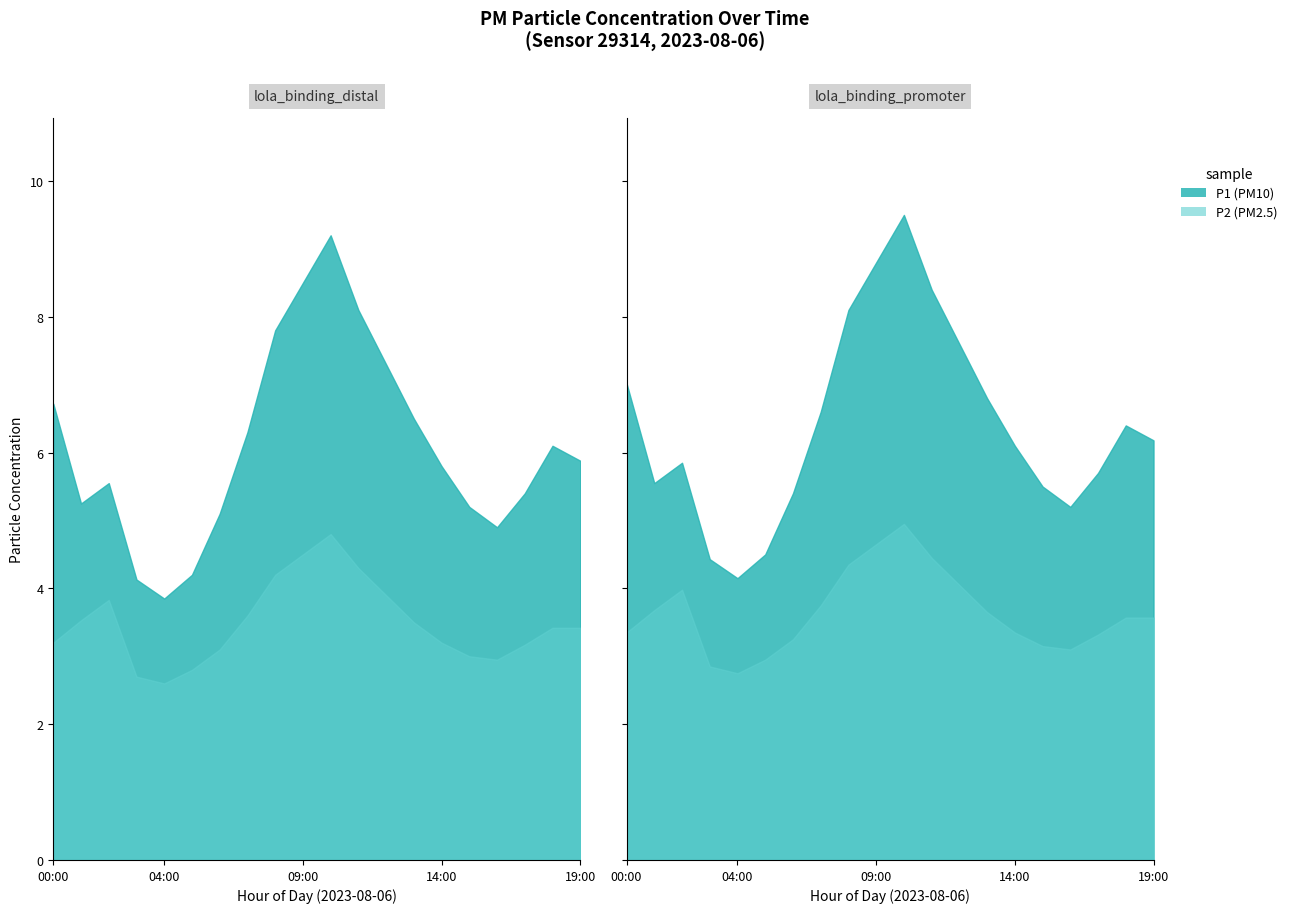

How many categories are shown in the chart?

20